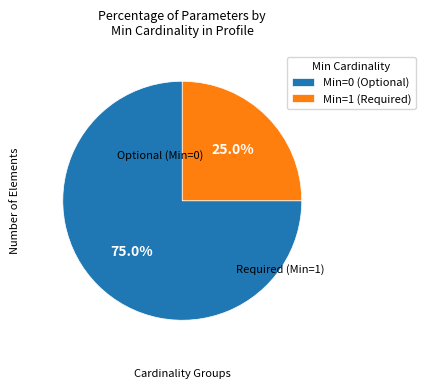

Count the number of slices in the pie.

2